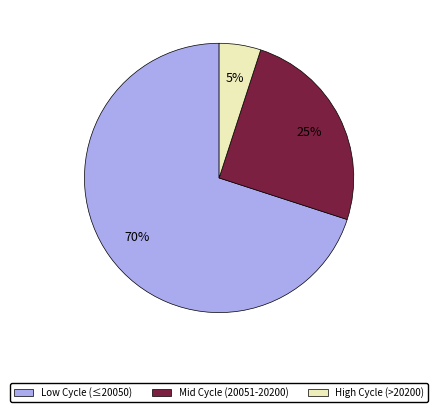

To the nearest percent, what is the difference between the largest and smallest slice percentages?

65%